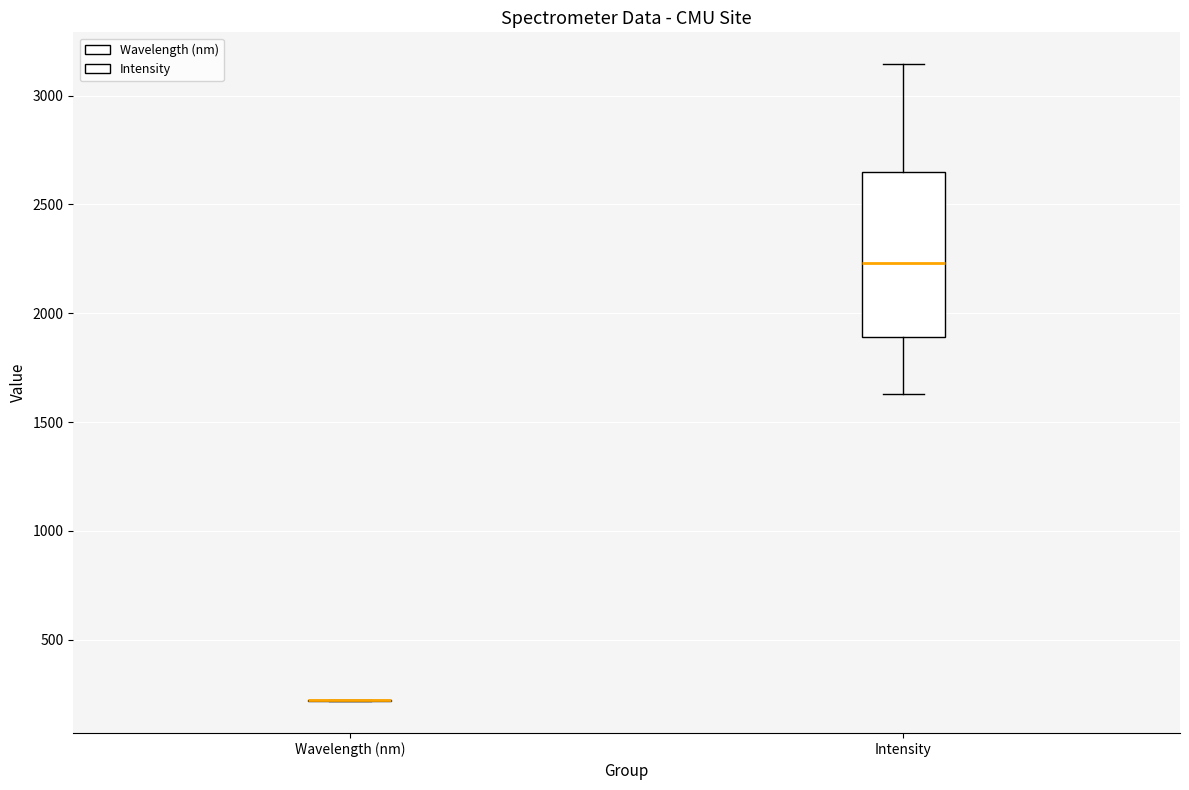

Reading left to right, read every box against the y-axis: the position of its median line, the range the box covers, and the ends of its whiskers. The values are not printed on the chart, so give them approximately, as read against the axis.

Wavelength (nm): box collapsed to a line at 200, whiskers 200 to 200
Intensity: median 2250, box 1900 to 2650, whiskers 1650 to 3150